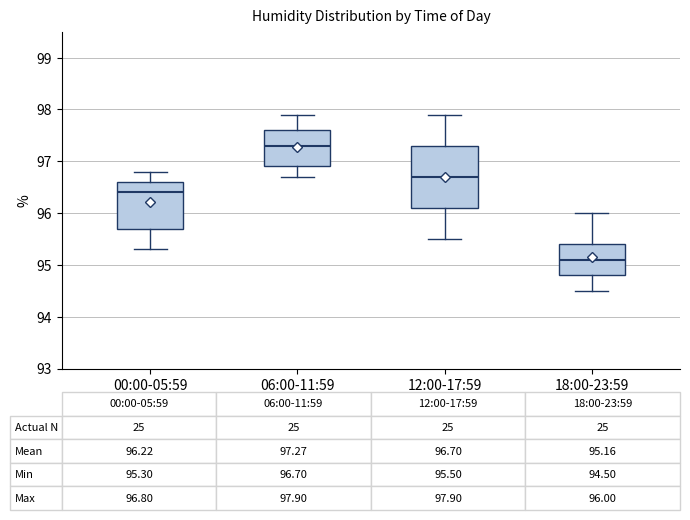

Which box has the lowest median line?

18:00-23:59